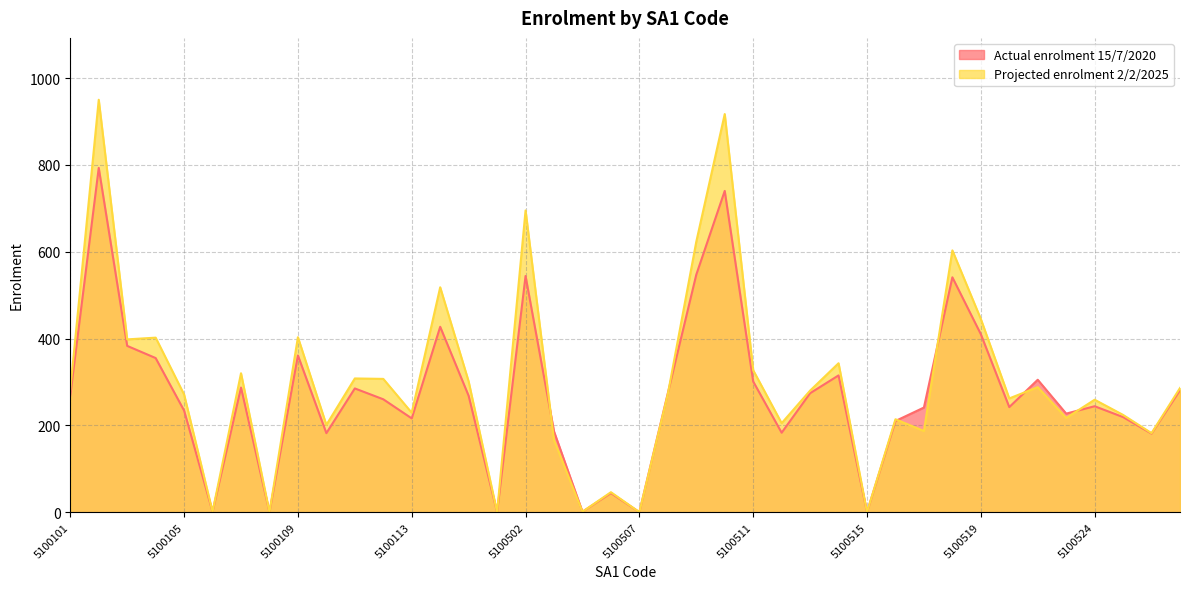

What is the average value of the Projected enrolment 2/2/2025 series?

298